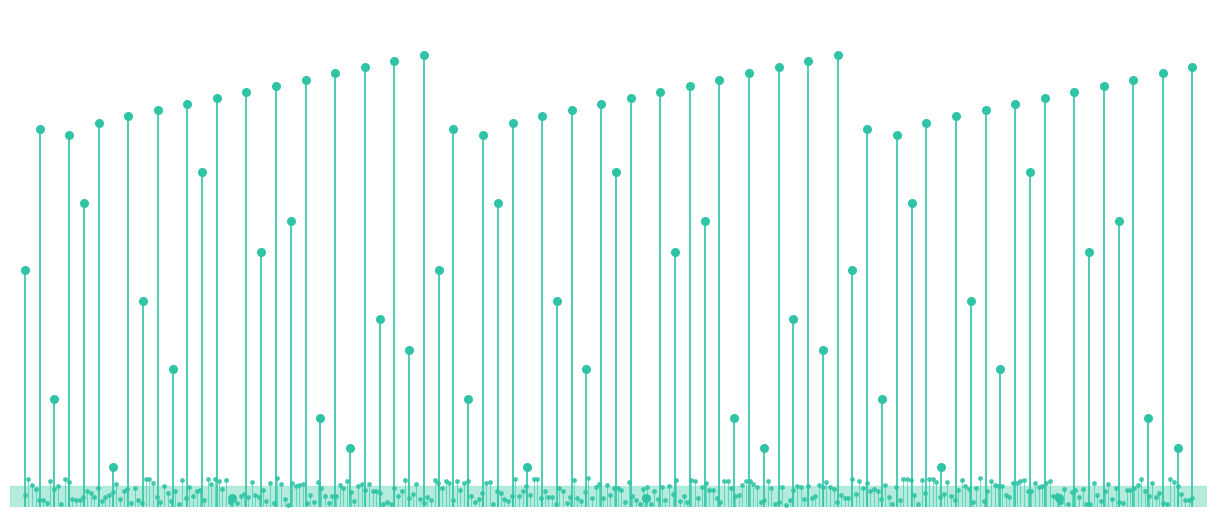

What is the change in value from −10 to 0?

+203.3